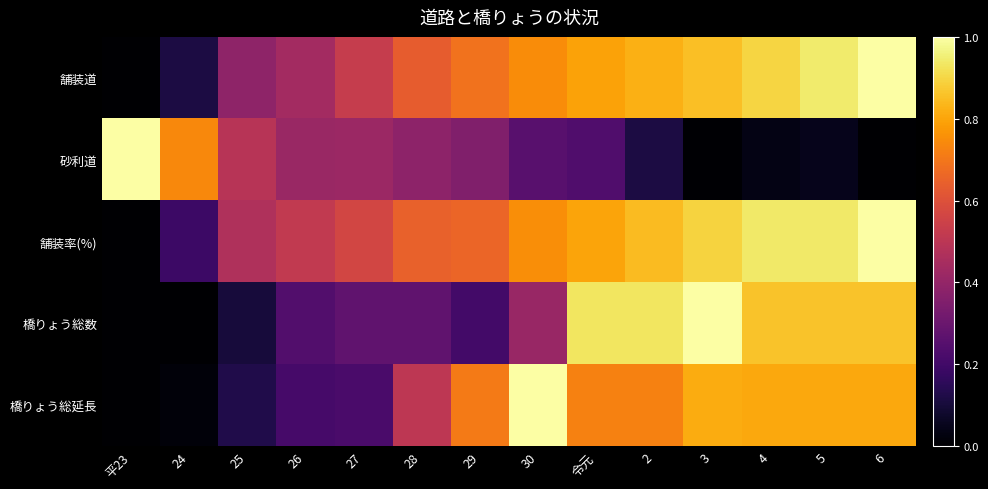

What is the total value across all series at 27?

2.0